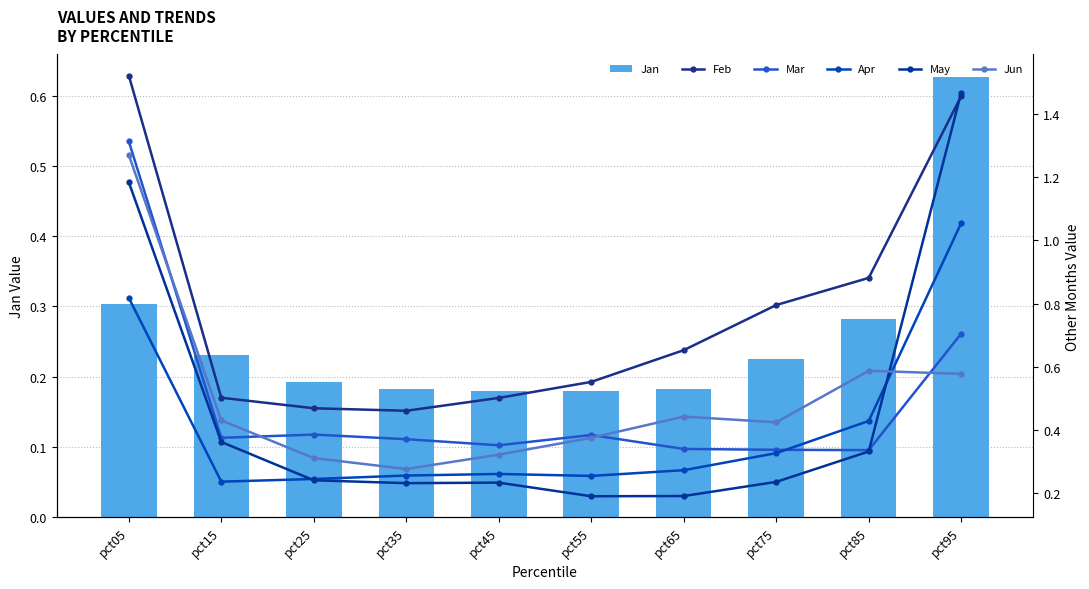

Reading right to left, list all the values displayed in this chart.

Jan: pct95=0.6	pct85=0.3	pct75=0.2	pct65=0.2	pct55=0.2	pct45=0.2	pct35=0.2	pct25=0.2	pct15=0.2	pct05=0.3
Feb: pct95=1.5	pct85=0.9	pct75=0.8	pct65=0.7	pct55=0.6	pct45=0.5	pct35=0.5	pct25=0.5	pct15=0.5	pct05=1.5
Mar: pct95=0.7	pct85=0.3	pct75=0.3	pct65=0.3	pct55=0.4	pct45=0.4	pct35=0.4	pct25=0.4	pct15=0.4	pct05=1.3
Apr: pct95=1.1	pct85=0.4	pct75=0.3	pct65=0.3	pct55=0.3	pct45=0.3	pct35=0.3	pct25=0.2	pct15=0.2	pct05=0.8
May: pct95=1.5	pct85=0.3	pct75=0.2	pct65=0.2	pct55=0.2	pct45=0.2	pct35=0.2	pct25=0.2	pct15=0.4	pct05=1.2
Jun: pct95=0.6	pct85=0.6	pct75=0.4	pct65=0.4	pct55=0.4	pct45=0.3	pct35=0.3	pct25=0.3	pct15=0.4	pct05=1.3